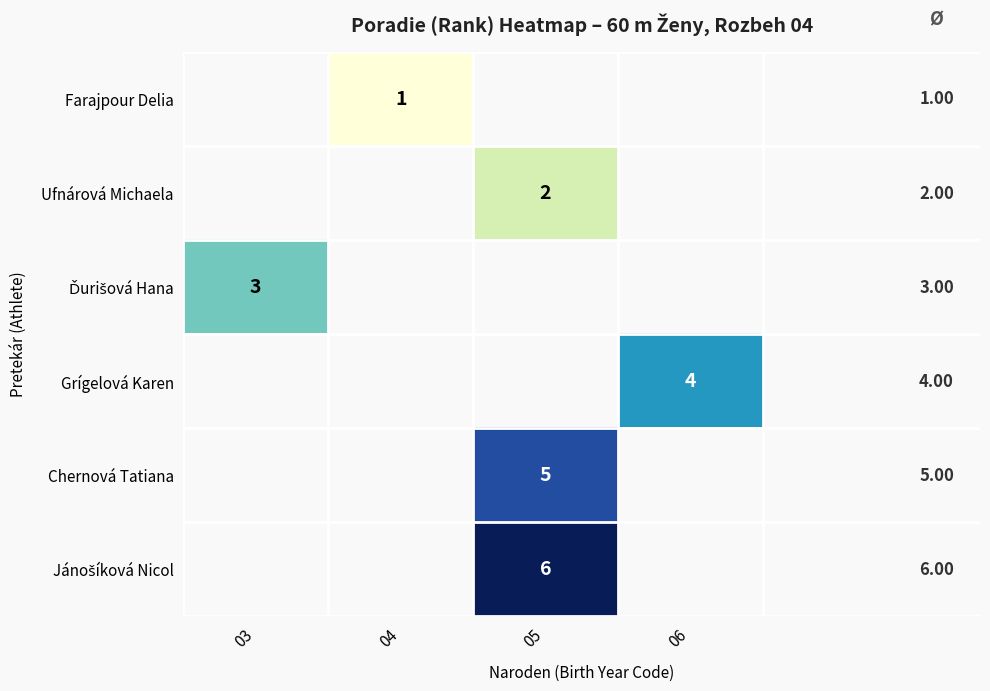

How many values in Grígelová Karen are above zero?

1